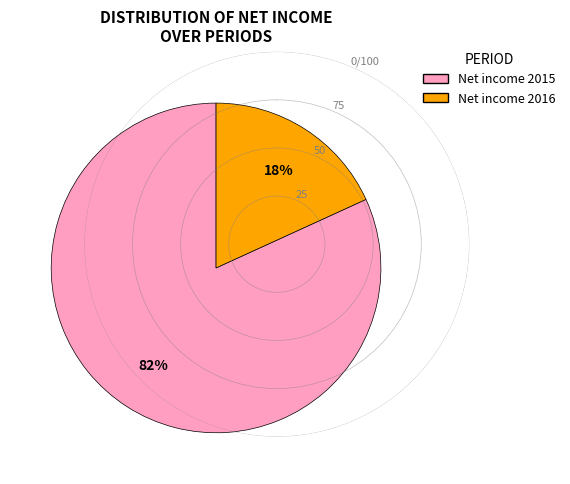

Between Net income 2016 and Net income 2015, which is larger?

Net income 2015